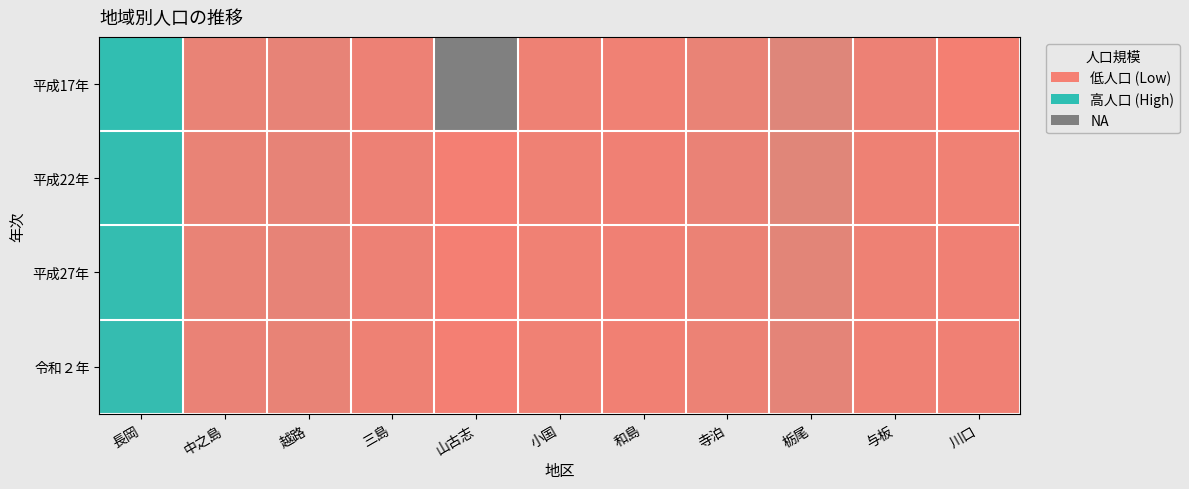

At 川口, list the series in order from smallest to largest.

平成17年, 令和２年, 平成27年, 平成22年